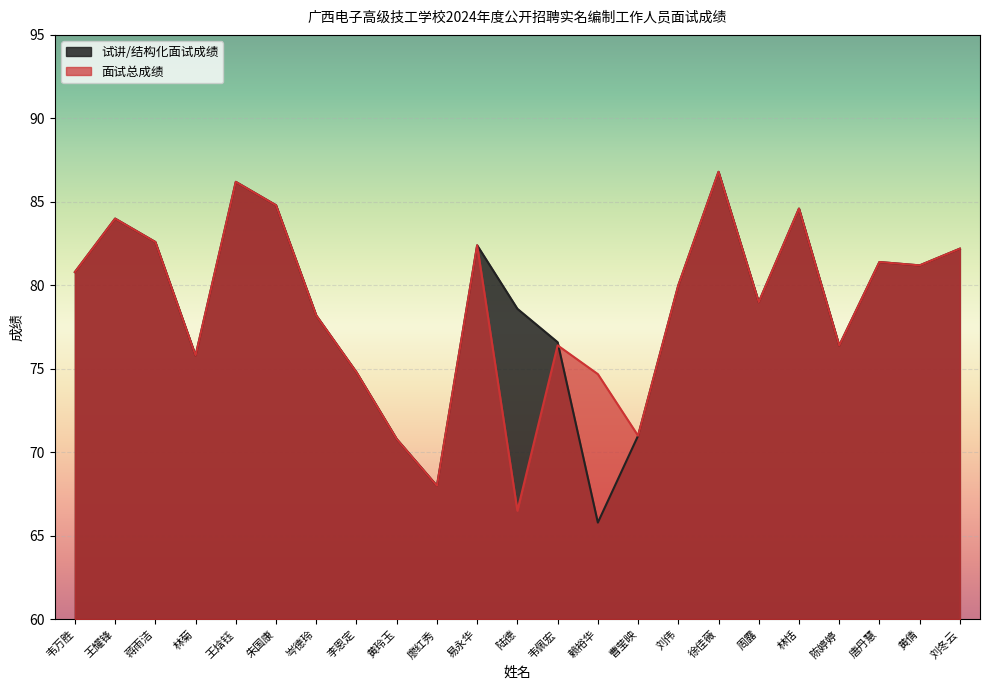

Reading right to left, extract all data points from this chart.

试讲/结构化面试成绩: 82.2	81.2	81.4	76.4	84.6	79.0	86.8	80.0	71.0	65.8	76.6	78.6	82.4	68.0	70.8	74.8	78.2	84.8	86.2	75.8	82.6	84.0	80.8
面试总成绩: 82.2	81.2	81.4	76.4	84.6	79.0	86.8	80.0	71.0	74.7	76.4	66.5	82.4	68.0	70.8	74.8	78.2	84.8	86.2	75.8	82.6	84.0	80.8